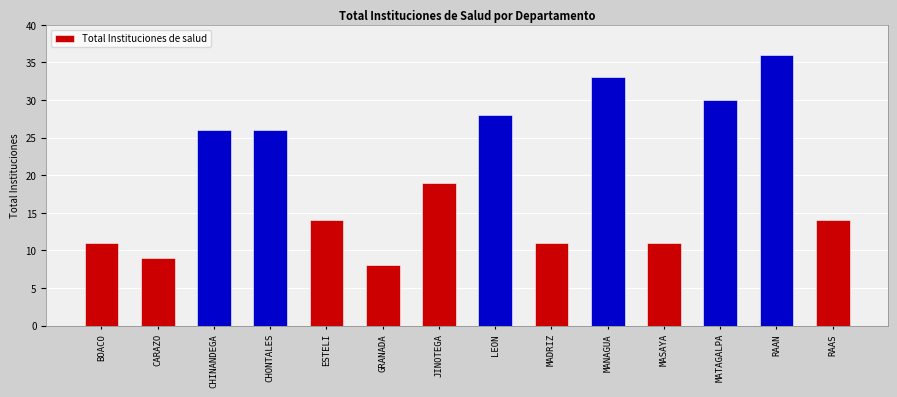

Does the chart contain any negative values?

No